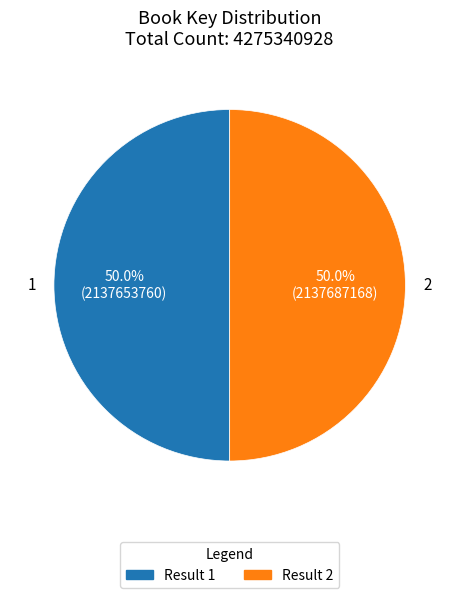

Approximately how many times larger is the value at 2 compared to 1?

1.0